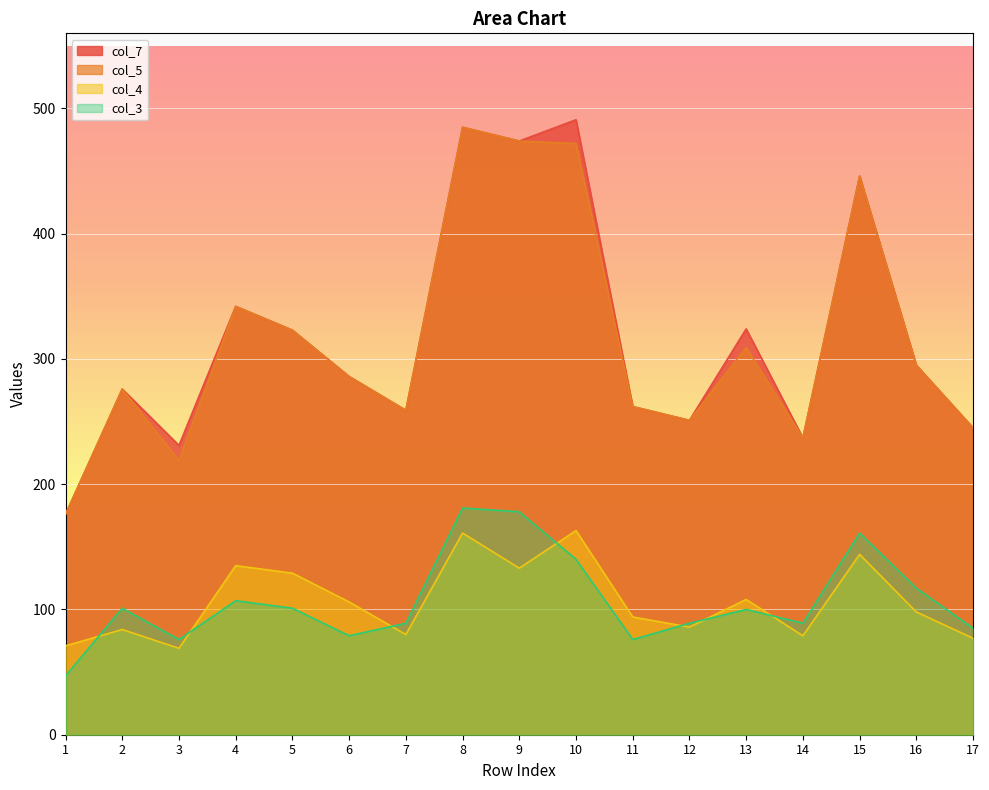

Count the number of categories in the chart.

17